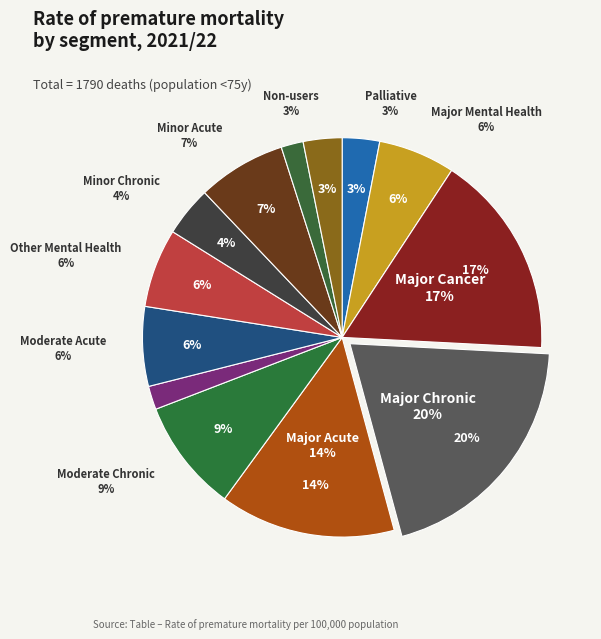

How many segments does this pie chart have?

13